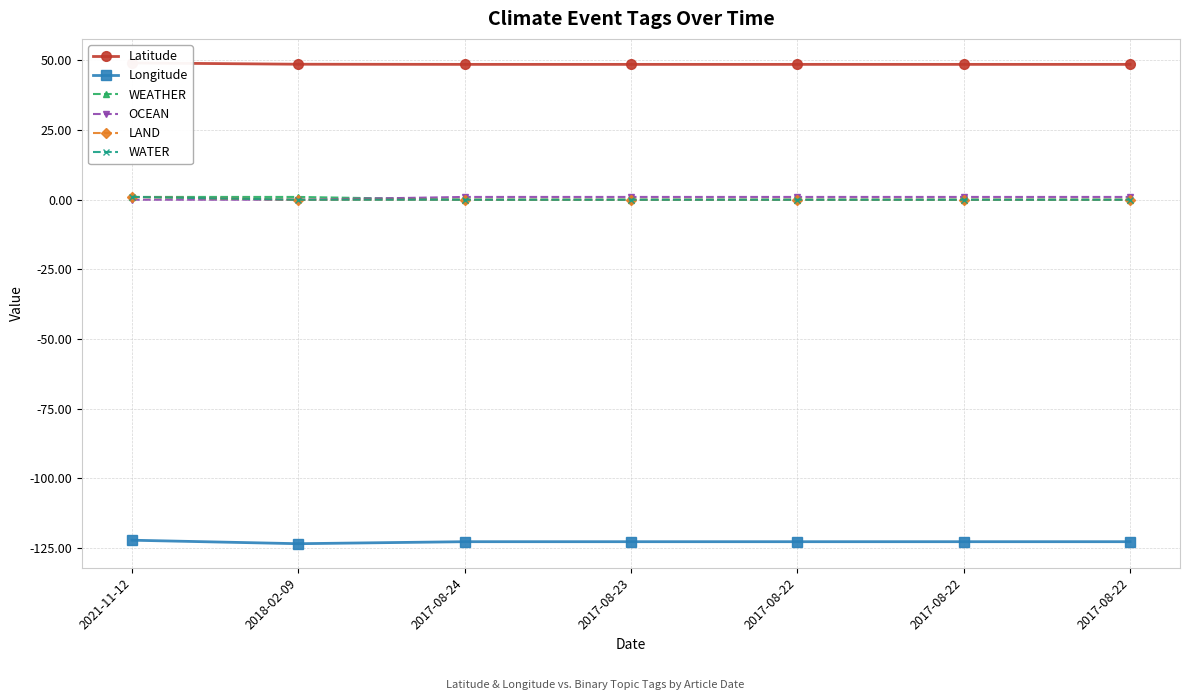

True or false: WATER has more than 2 interior local peaks.

False